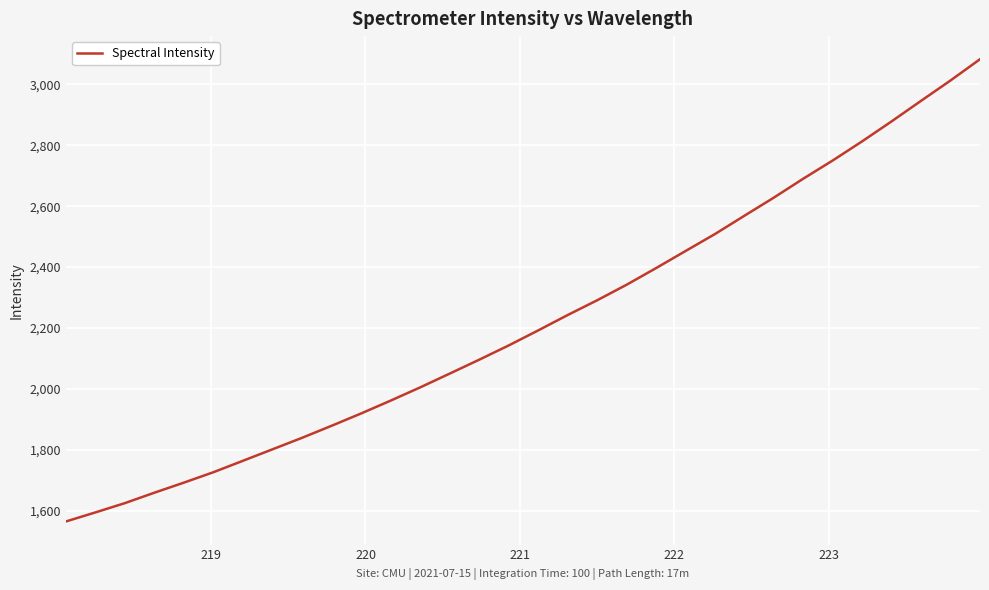

What is the greatest value displayed?

3082.5